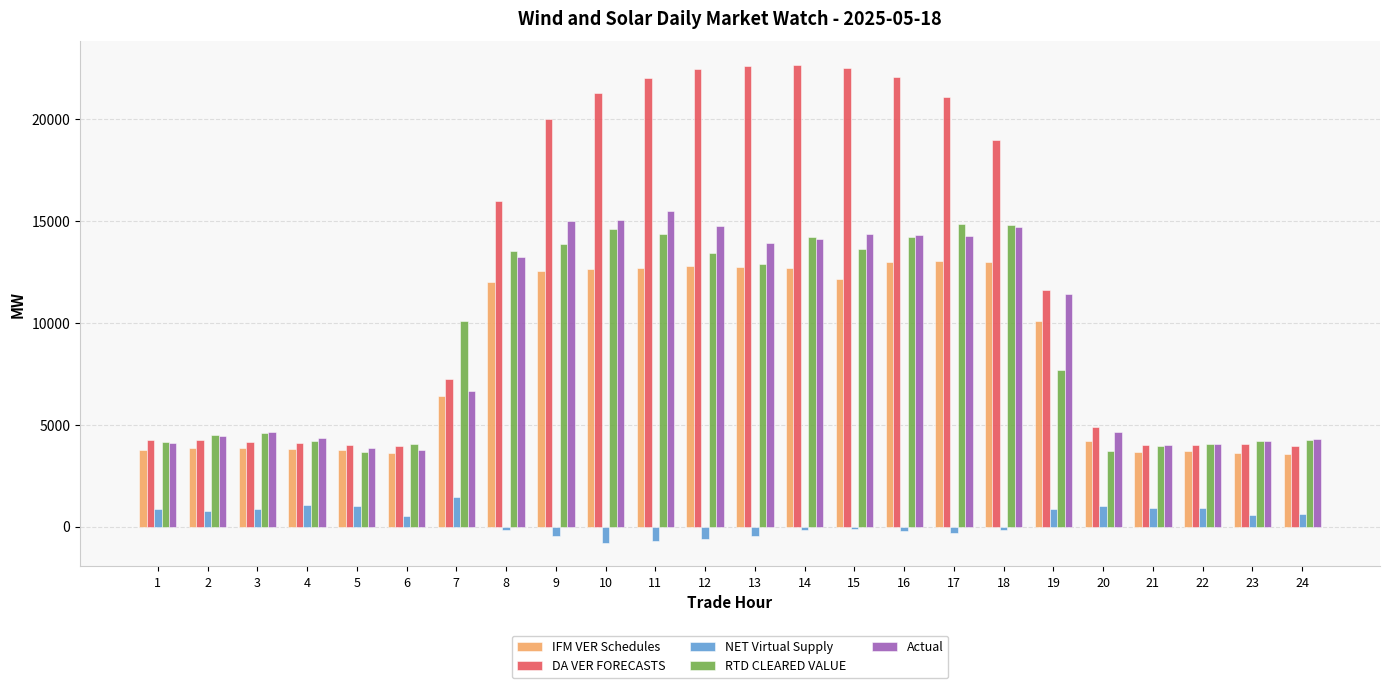

The value of RTD CLEARED VALUE at 18 is 20686.8. True or false?

False